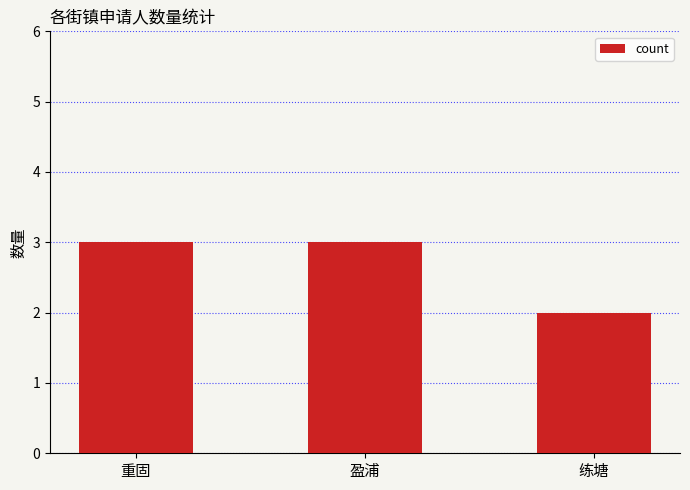

What is the label of the 1st bar from the left?

重固